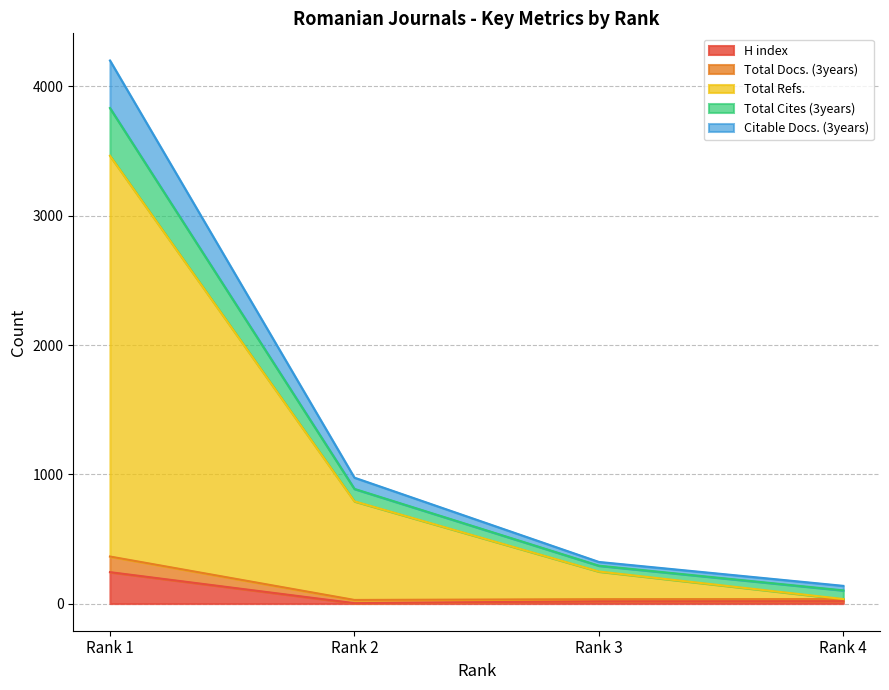

At which label does H index reach its peak?

Rank 1